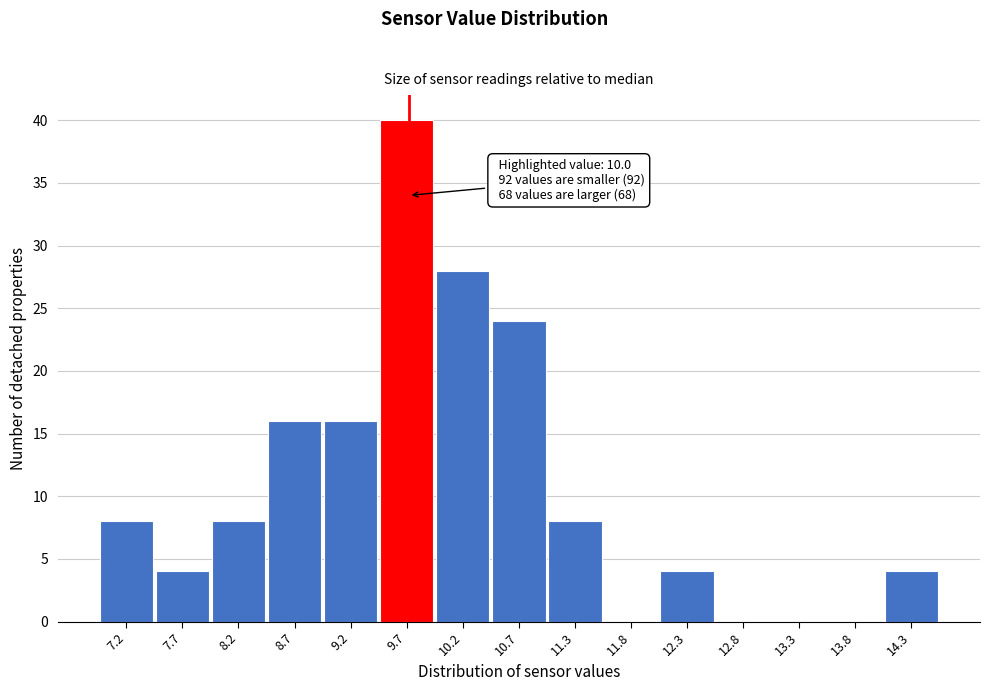

Reading left to right, transcribe all the data shown in this chart.

7.2=8	7.7=4	8.2=8	8.7=16	9.2=16	9.7=40	10.2=28	10.7=24	11.3=8	11.8=0	12.3=4	12.8=0	13.3=0	13.8=0	14.3=4